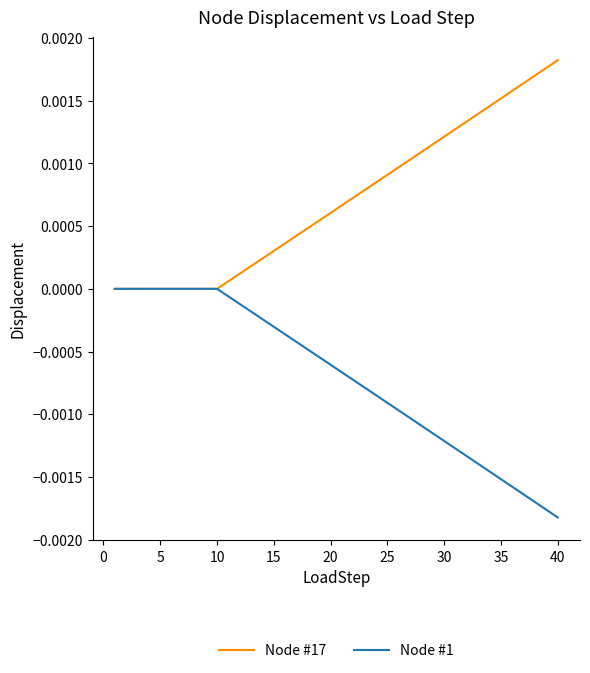

List the series in order of their peak value, highest first.

Node #17, Node #1